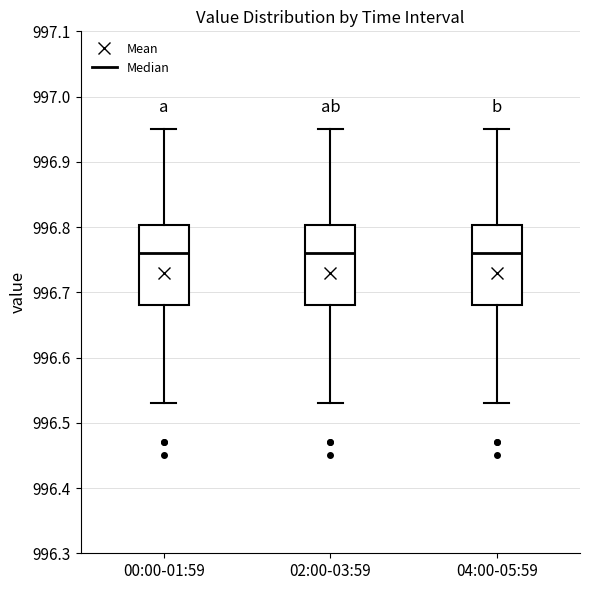

Reading left to right, read every box against the y-axis: the position of its median line, the range the box covers, and the ends of its whiskers. The values are not printed on the chart, so give them approximately, as read against the axis.

00:00-01:59: median 996.76, box 996.68 to 996.80, whiskers 996.53 to 996.95
02:00-03:59: median 996.76, box 996.68 to 996.80, whiskers 996.53 to 996.95
04:00-05:59: median 996.76, box 996.68 to 996.80, whiskers 996.53 to 996.95